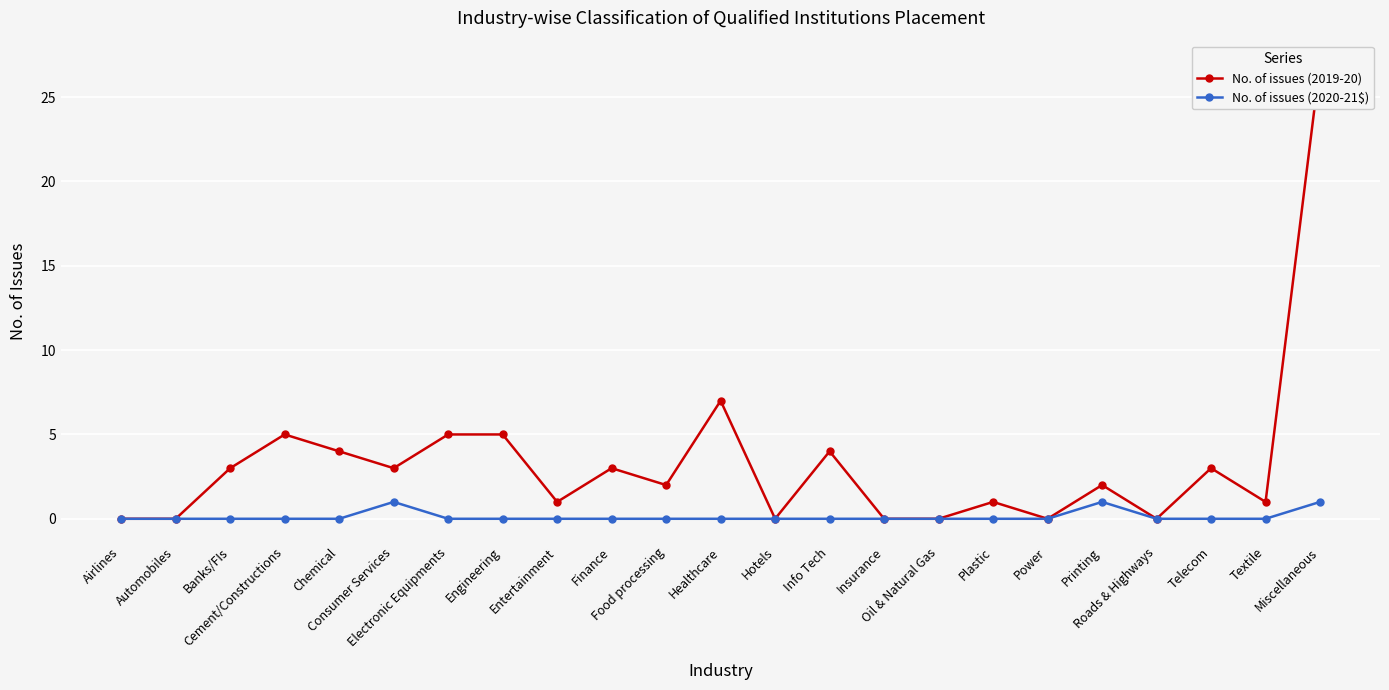

At which category does No. of issues (2020-21$) reach its first local peak?

Consumer Services